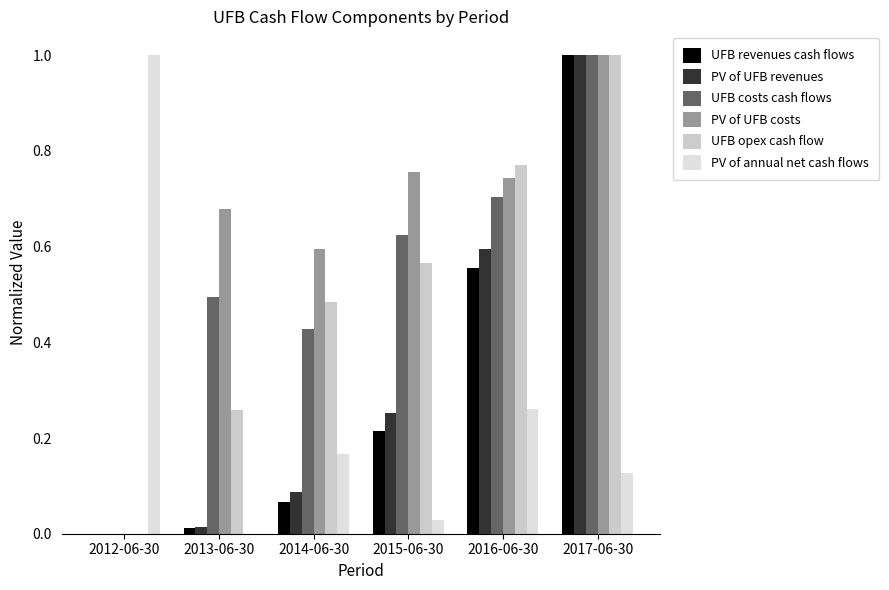

Which series changed the most between 2012-06-30 and 2014-06-30?

PV of annual net cash flows